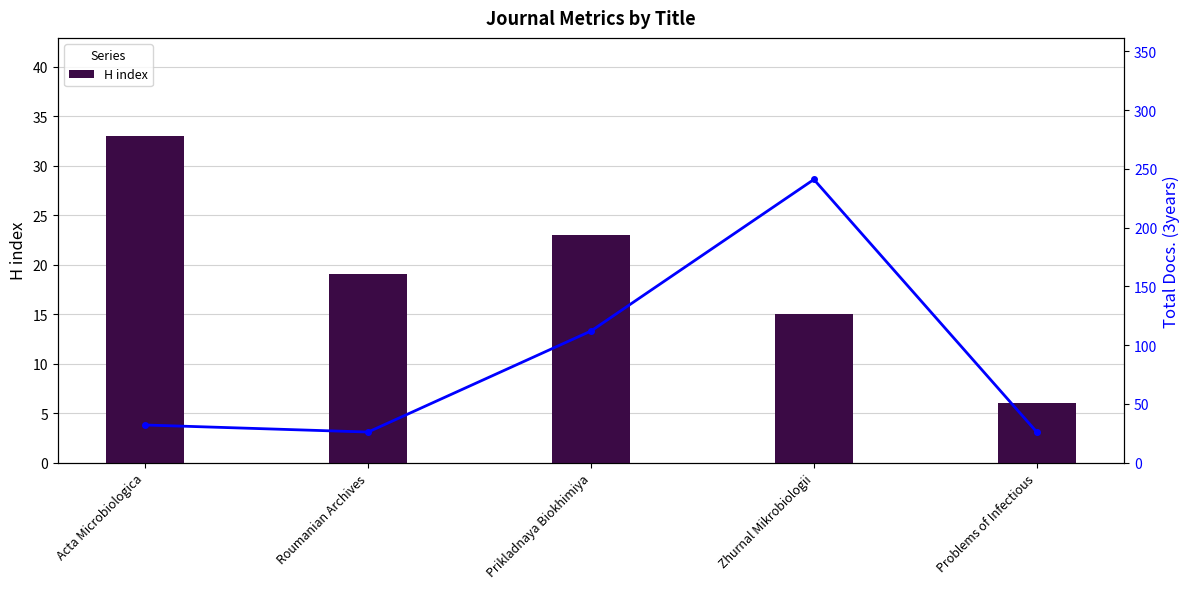

Rank the series by their maximum value, from highest to lowest.

Total Docs. (3years), H index